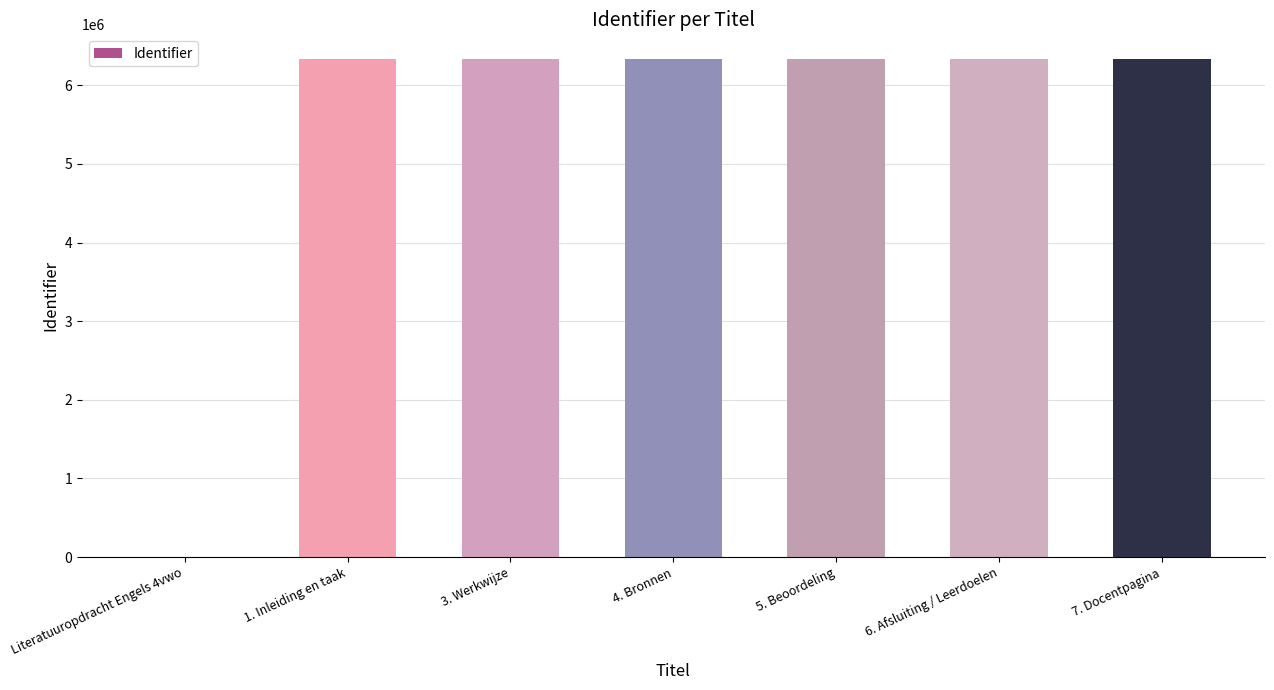

Between 6. Afsluiting / Leerdoelen and Literatuuropdracht Engels 4vwo, which is larger?

6. Afsluiting / Leerdoelen